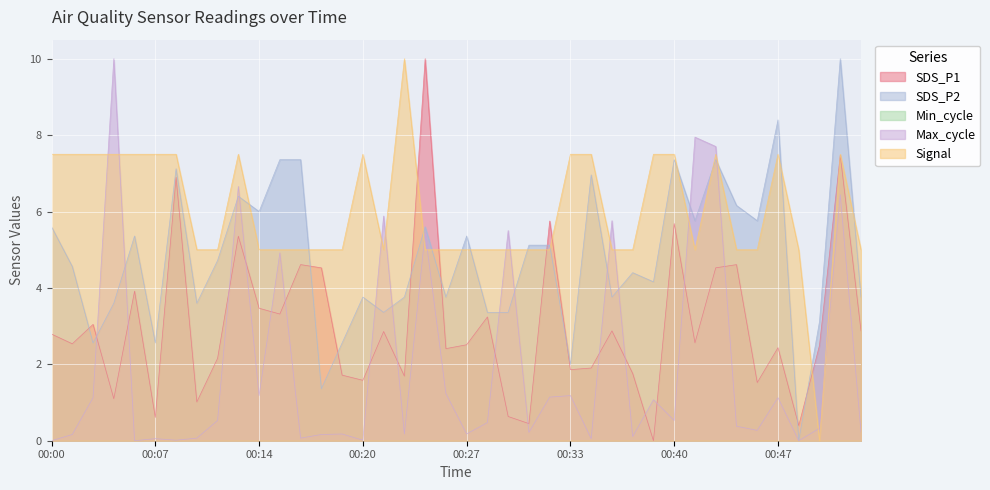

Rank the series by their maximum value, from highest to lowest.

SDS_P1, SDS_P2, Max_cycle, Signal